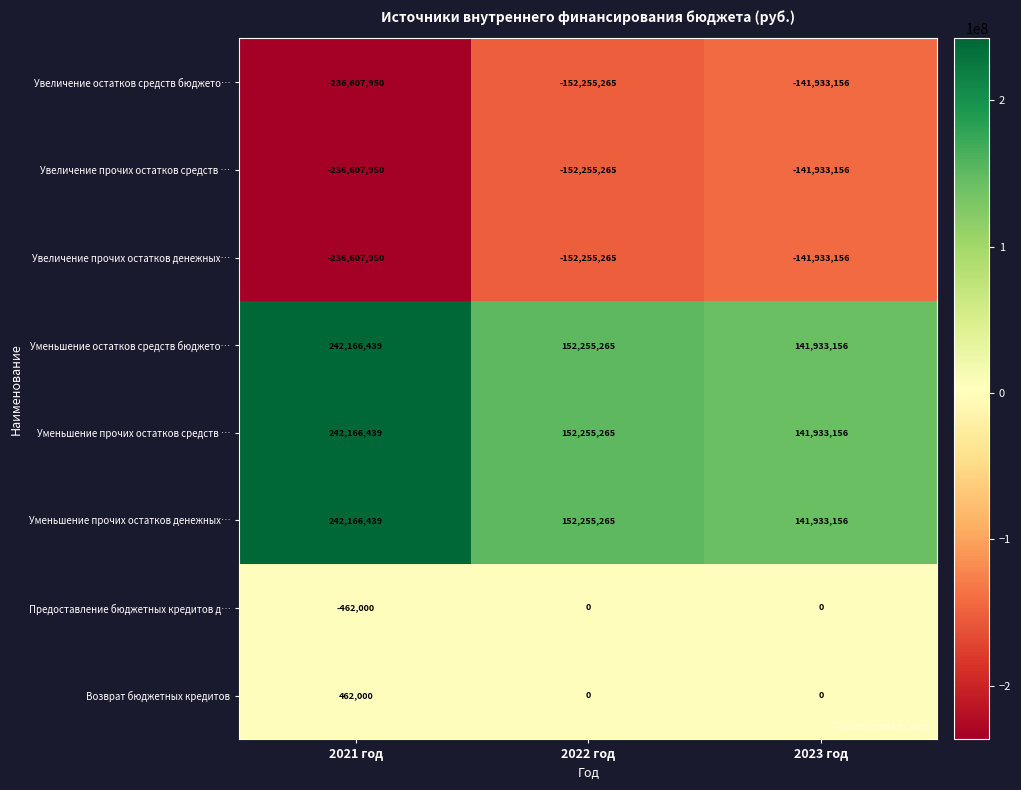

What is the difference between the Уменьшение остатков средств бюджето… values at 2021 год and 2022 год?

89911174